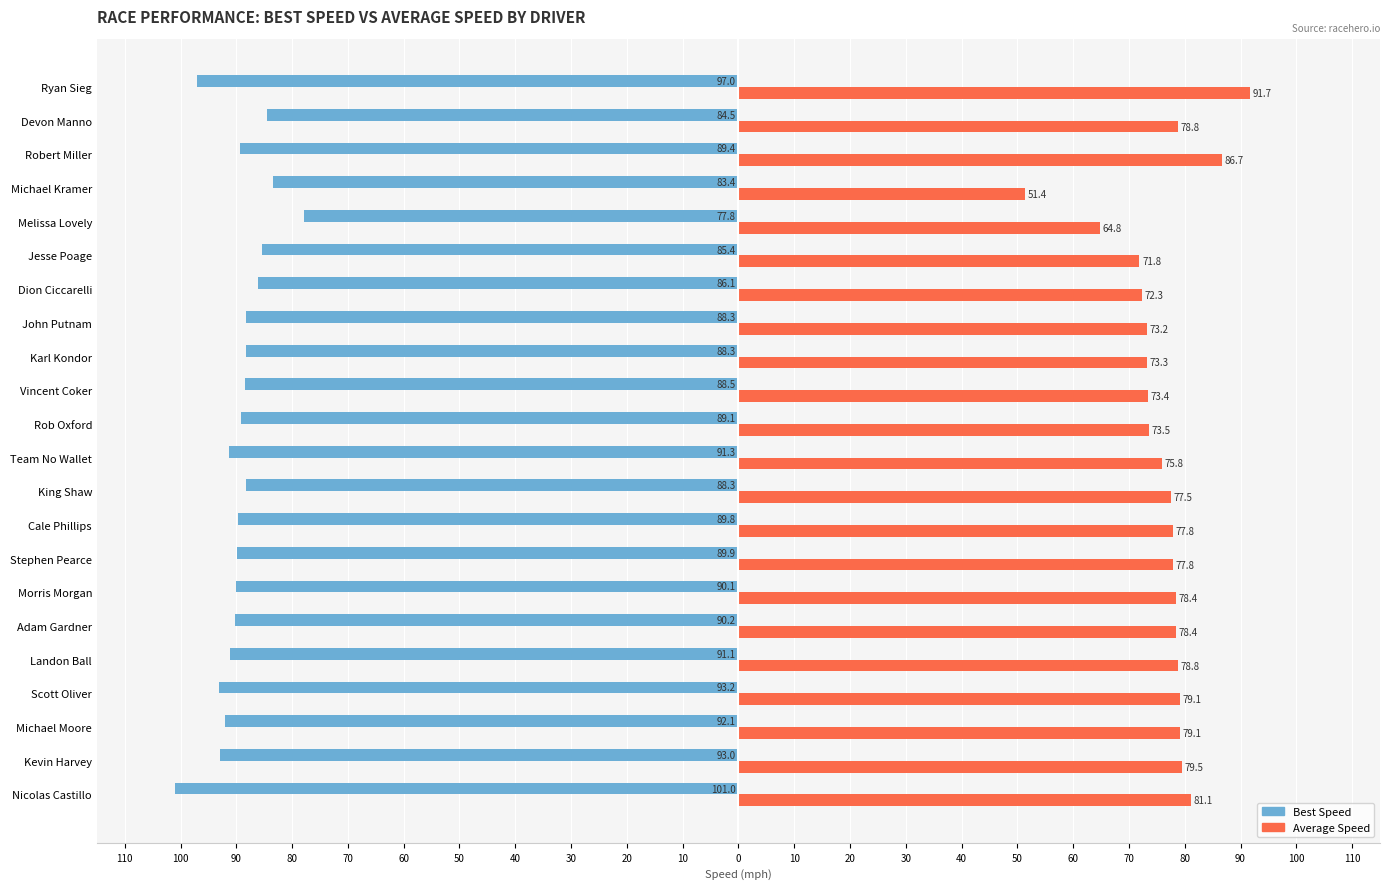

What are all the series names shown in the legend?

Best Speed, Average Speed